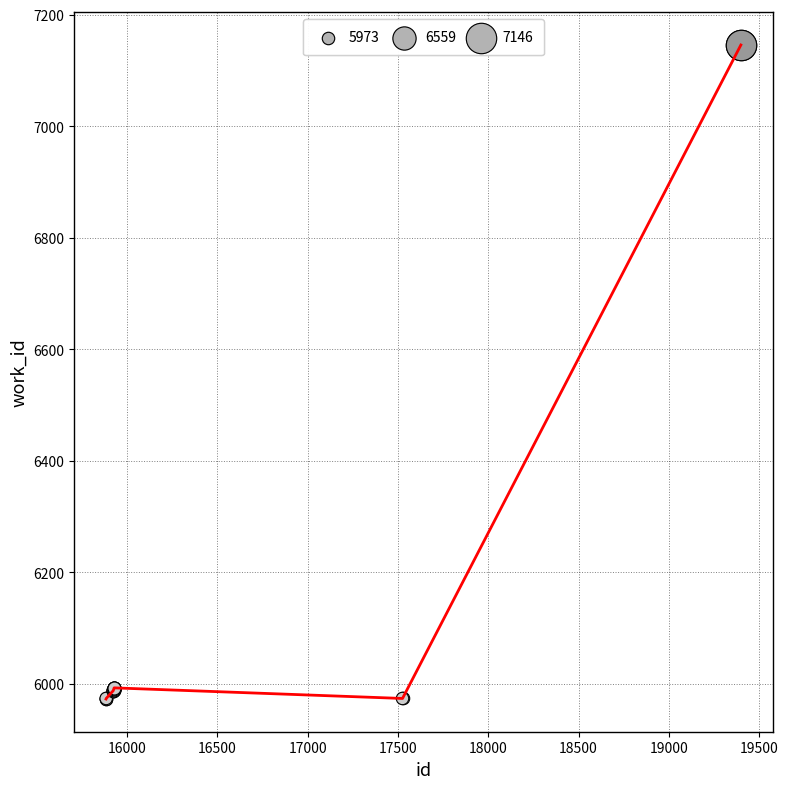

What is the minimum value shown in the chart?

5973